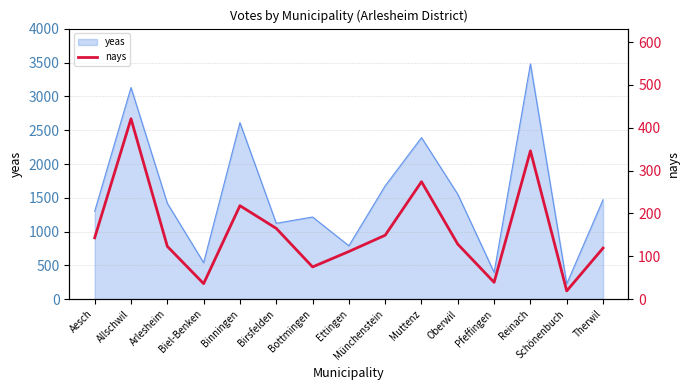

What is the lowest value of the yeas series?

226